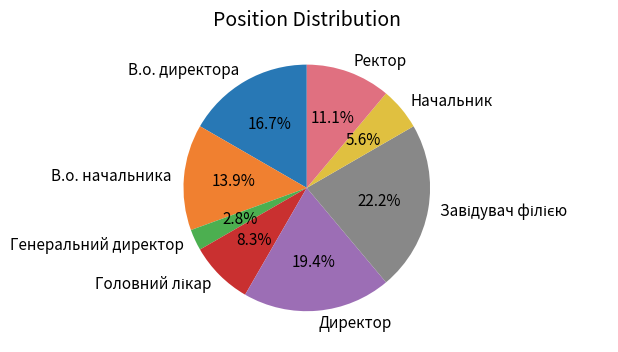

To the nearest percent, what is the combined percentage of Ректор and Генеральний директор?

14%